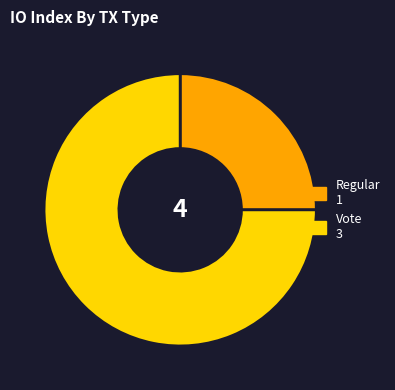

Combined, do Regular and Vote account for over 50%?

Yes